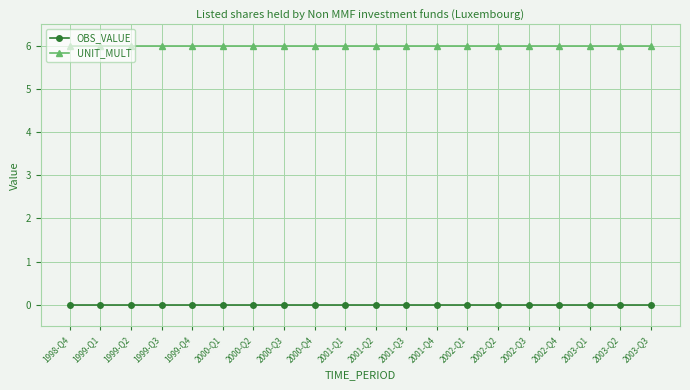

How many lines are shown in the chart?

2